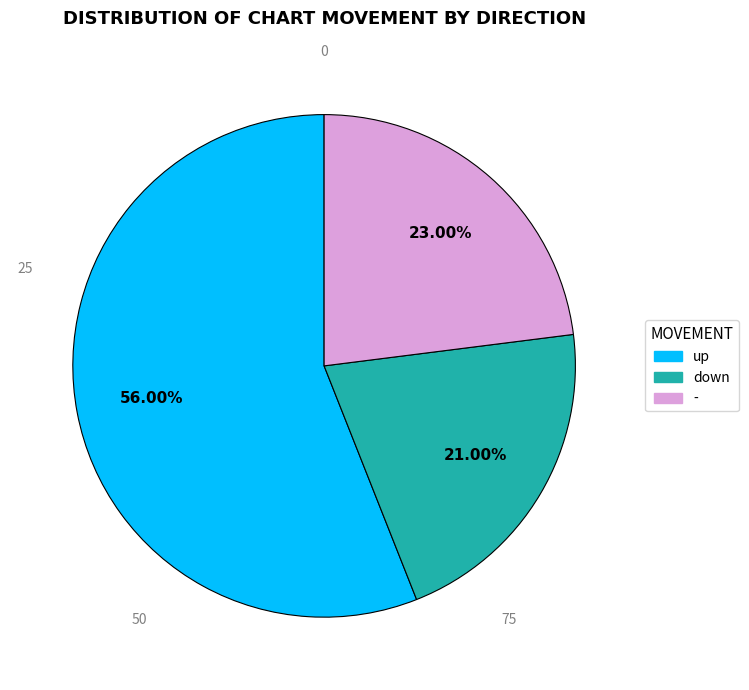

Is there a majority slice in this chart?

Yes